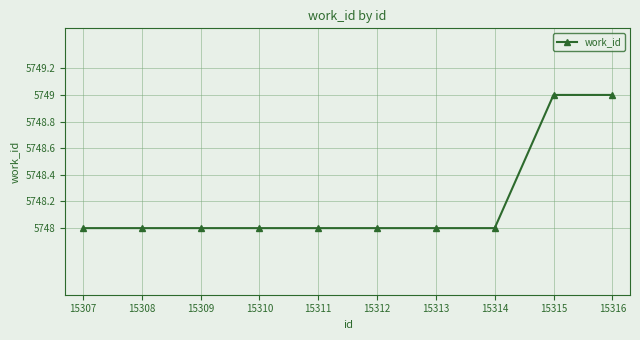

Reading left to right, what are all the values shown in this chart?

5748	5748	5748	5748	5748	5748	5748	5748	5749	5749